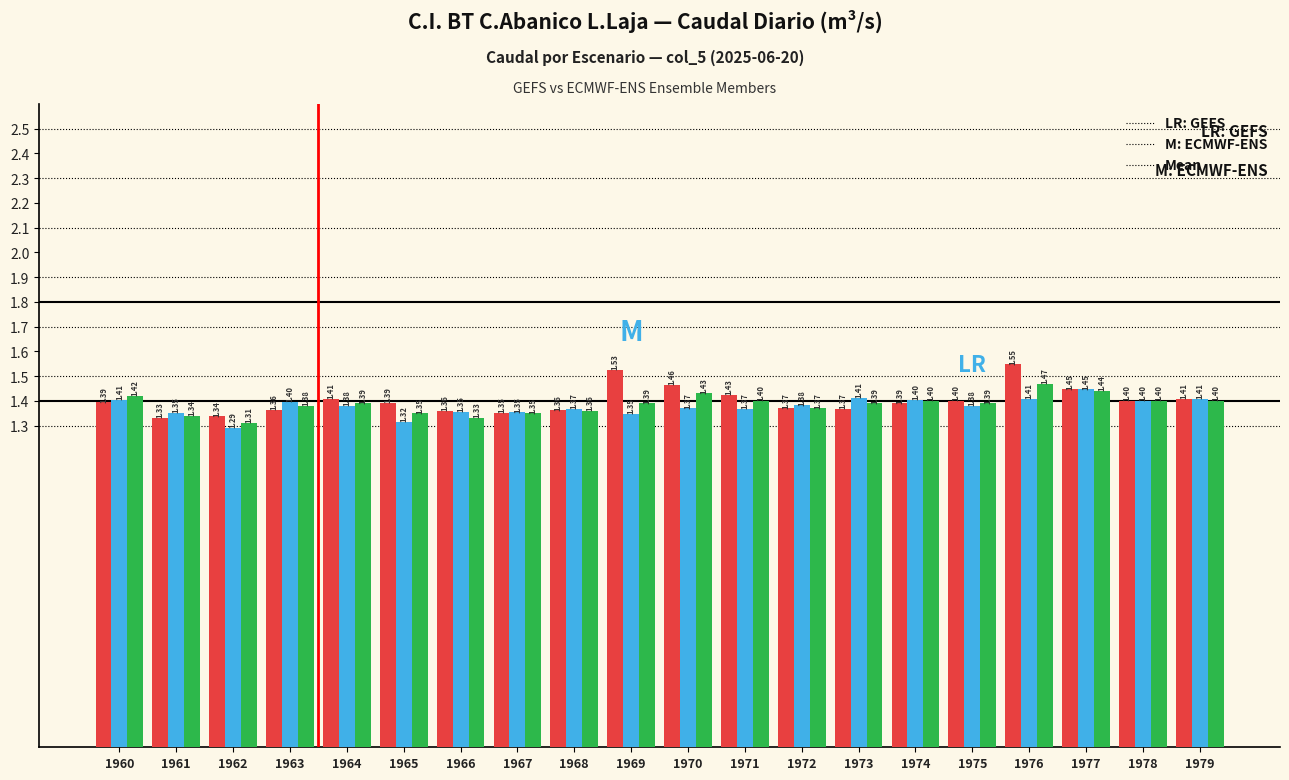

At which category is the sum across all series the highest?

1976